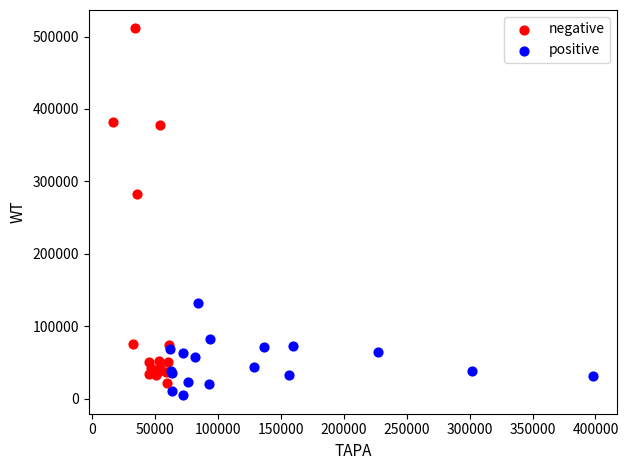

Which series contains the highest Y value?

negative